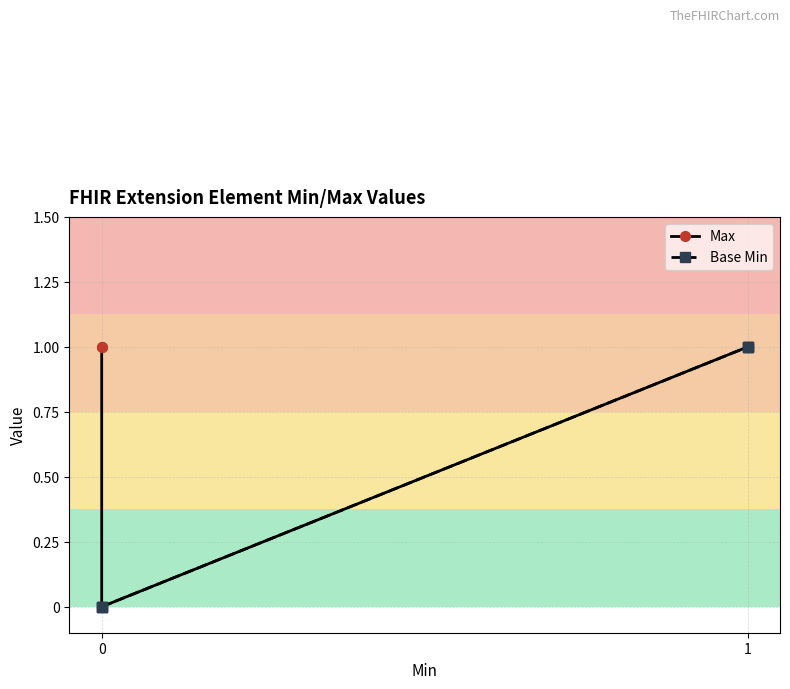

The value of Base Min at 0 is 0. True or false?

False